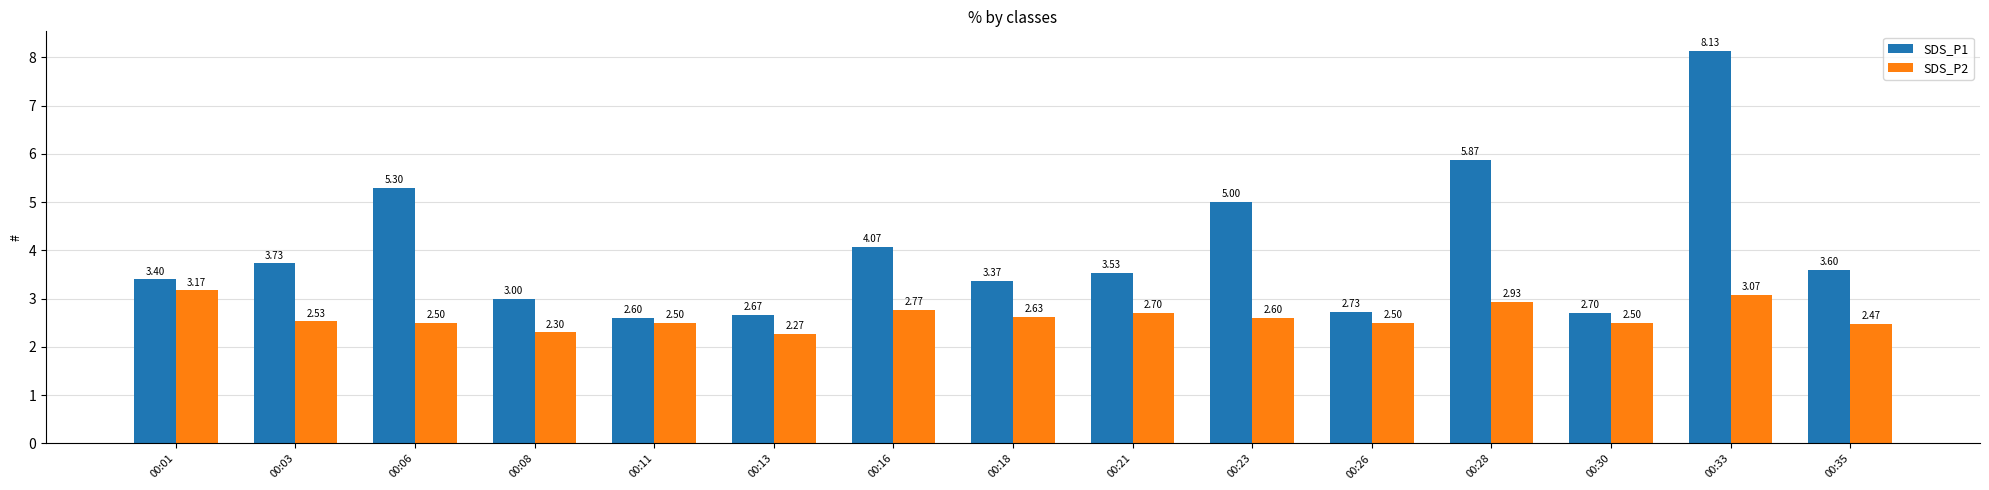

What is the smallest value displayed?

2.3